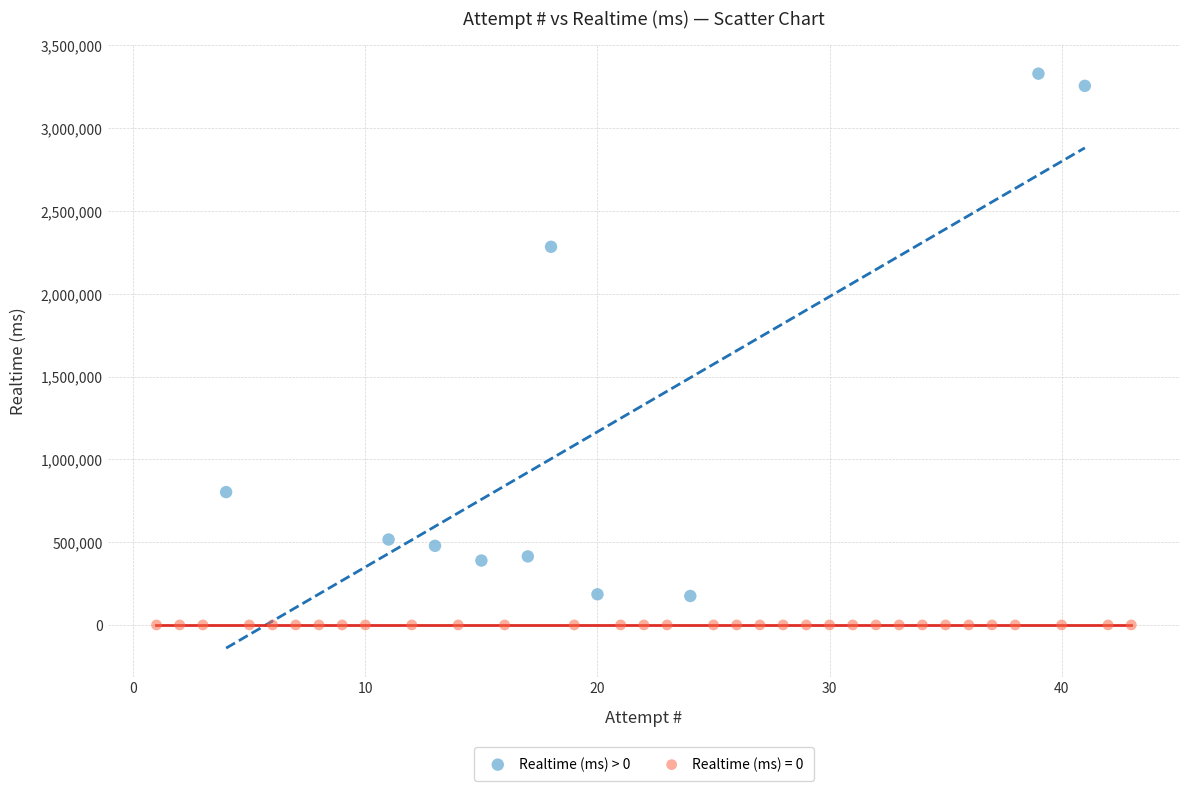

Which series contains the highest Y value?

Realtime (ms) > 0